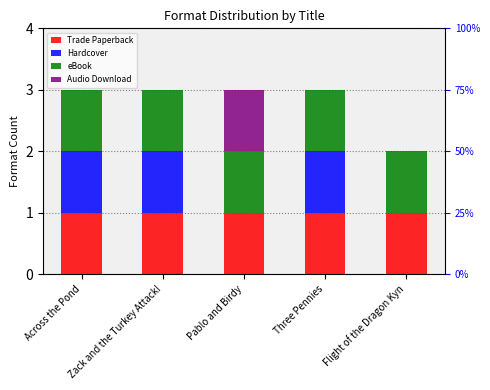

What is the value of the eBook bar at the 2nd from the left?

1